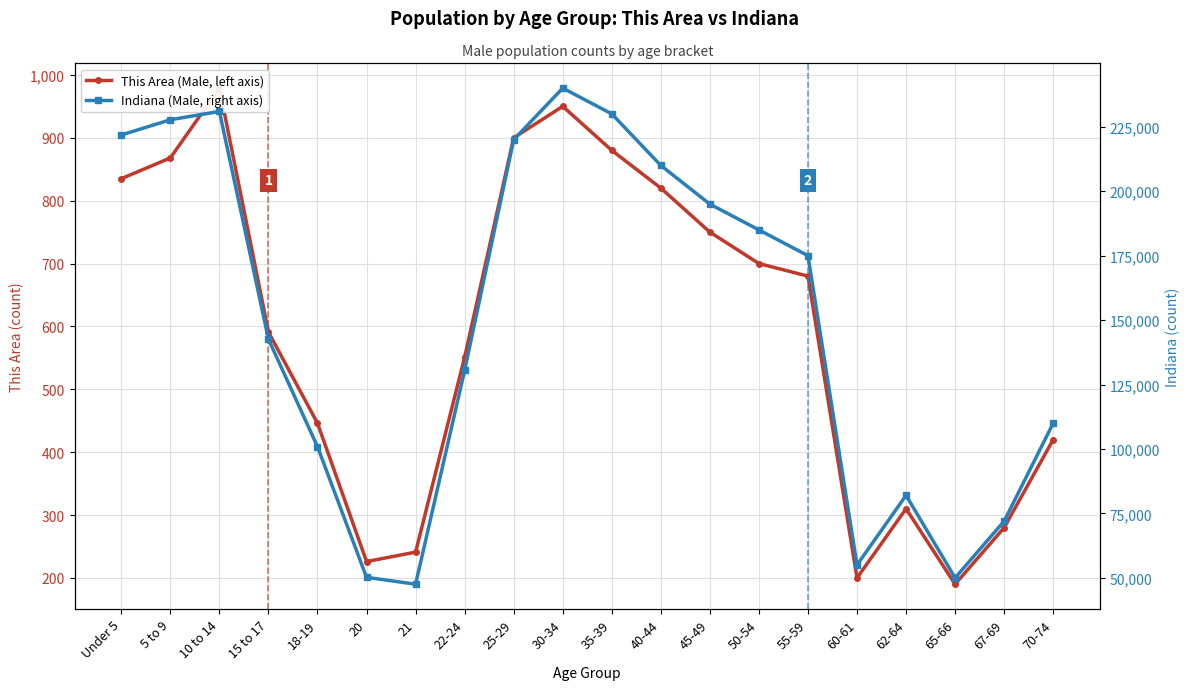

Which category has the highest value across all series?

30-34